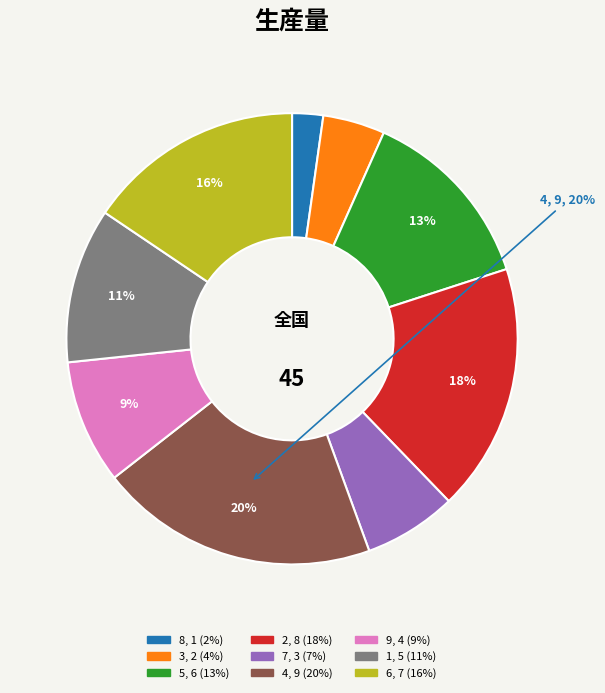

Count the number of slices in the pie.

9